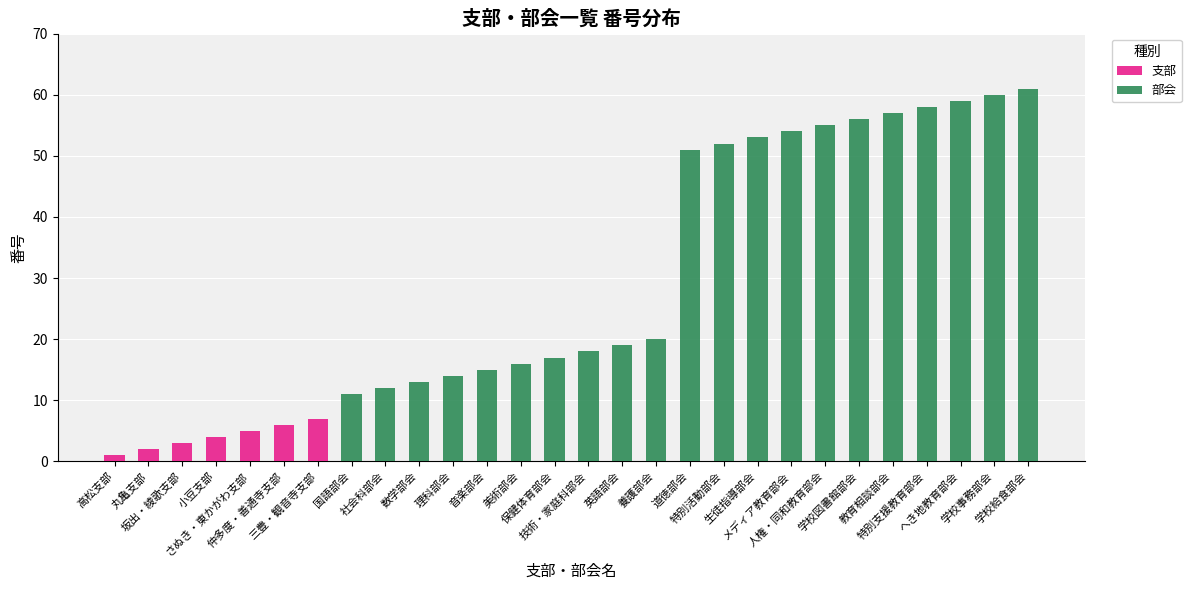

Is the value of 部会 at 仲多度・善通寺支部 greater than the value of 支部 at 英語部会?

No